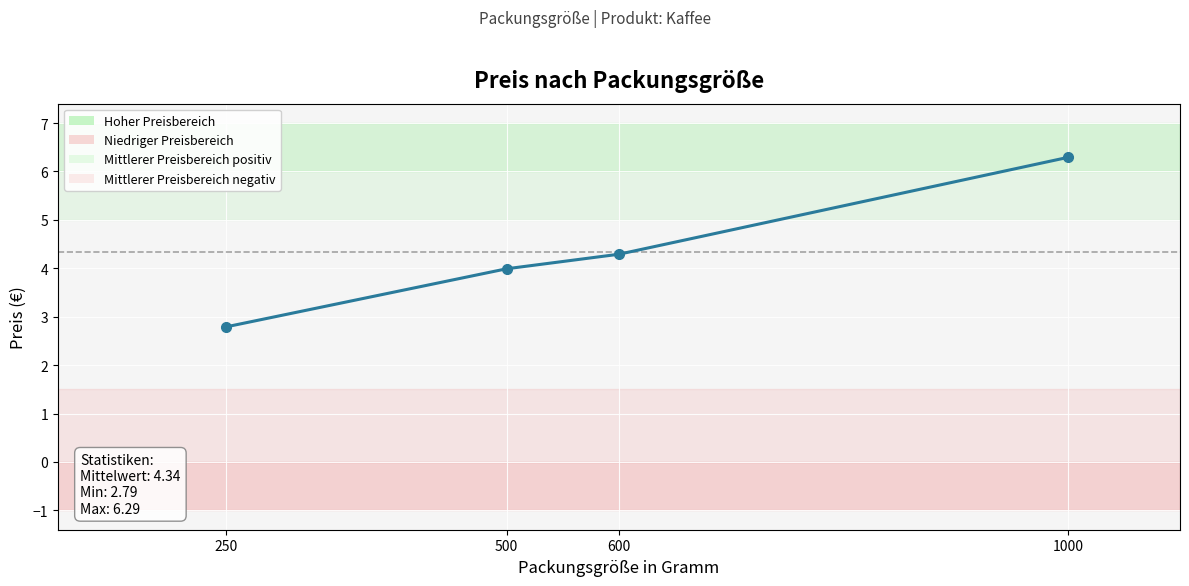

The chart shows a value of 4.3 at 600. True or false?

True